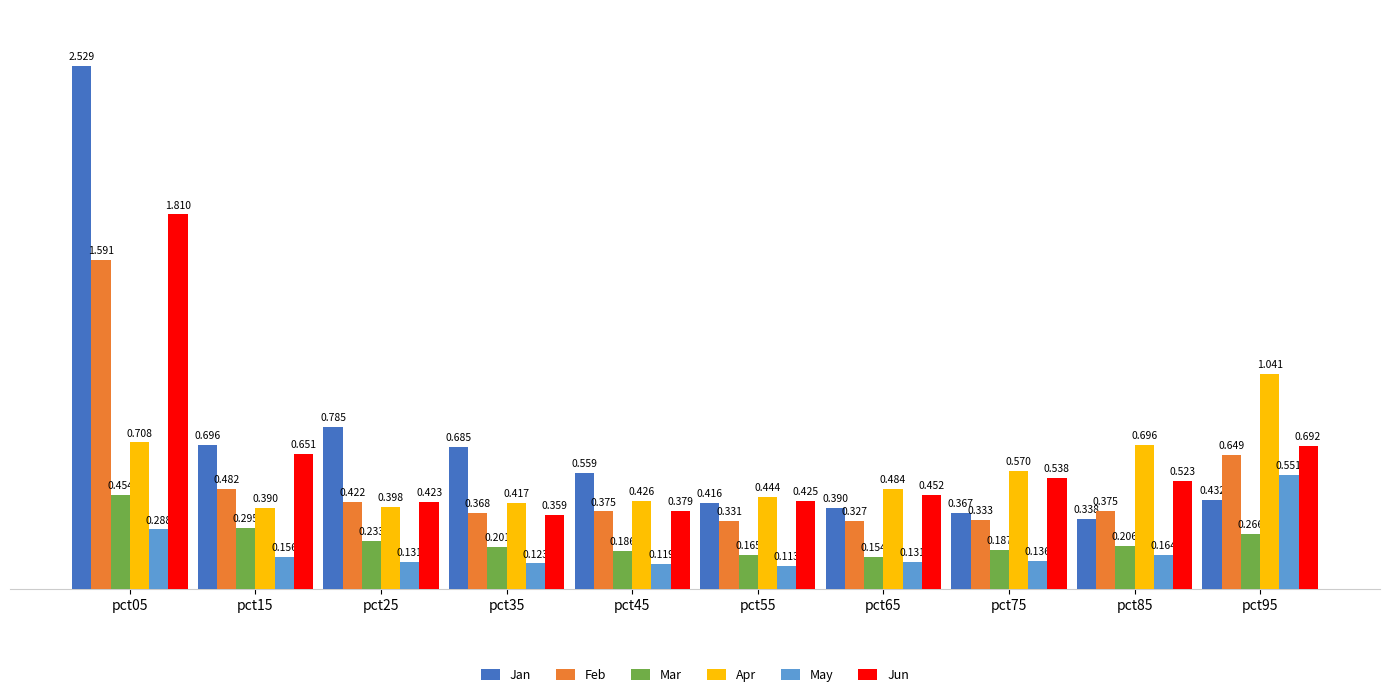

Rank the series at pct85 from lowest to highest value.

May, Mar, Jan, Feb, Jun, Apr